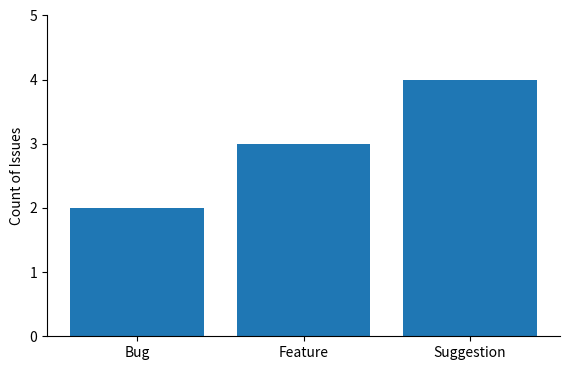

What is the value of the 3rd bar from the left?

4